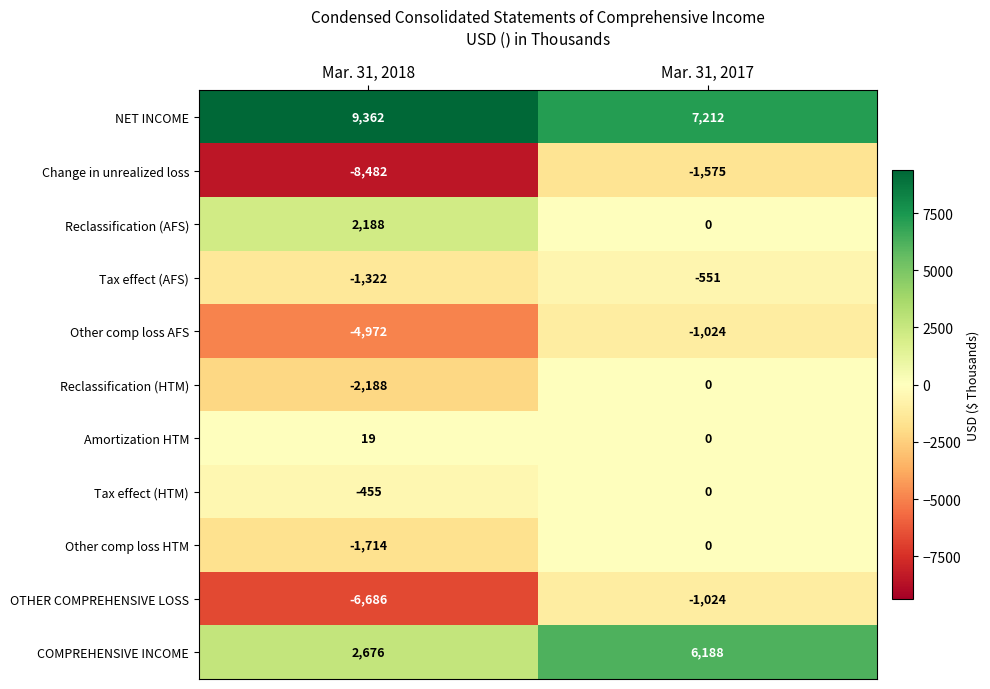

What is the smallest value displayed?

-8482